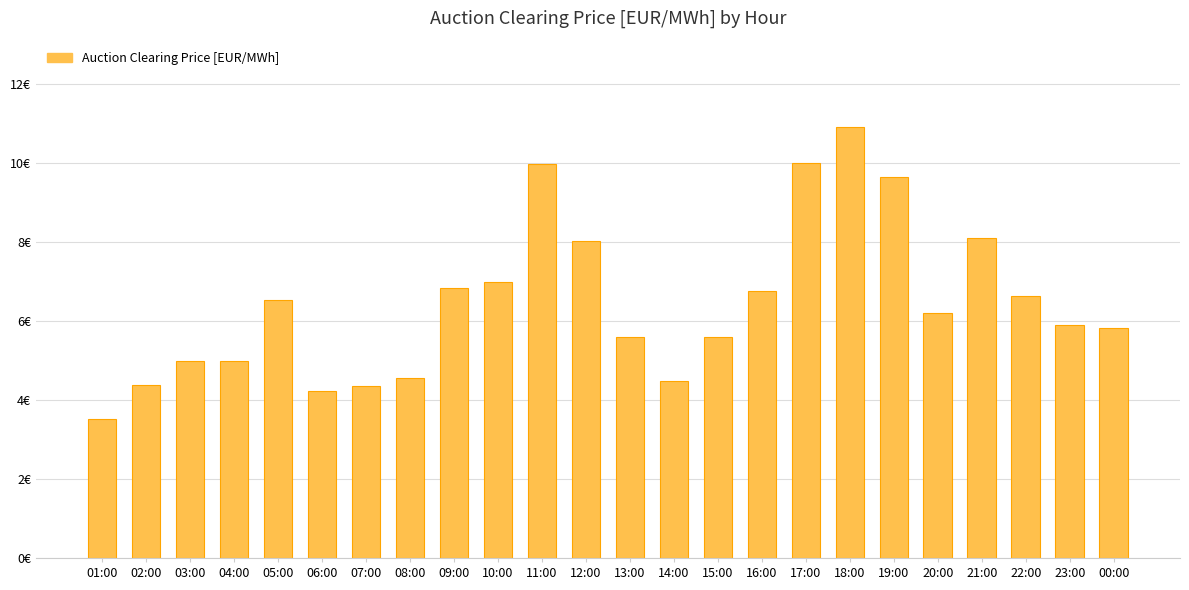

Which has a higher value, 03:00 or 15:00?

15:00